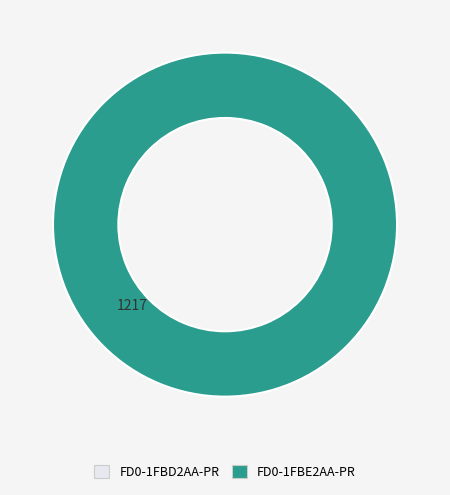

Is there any slice that represents more than half of the pie?

Yes